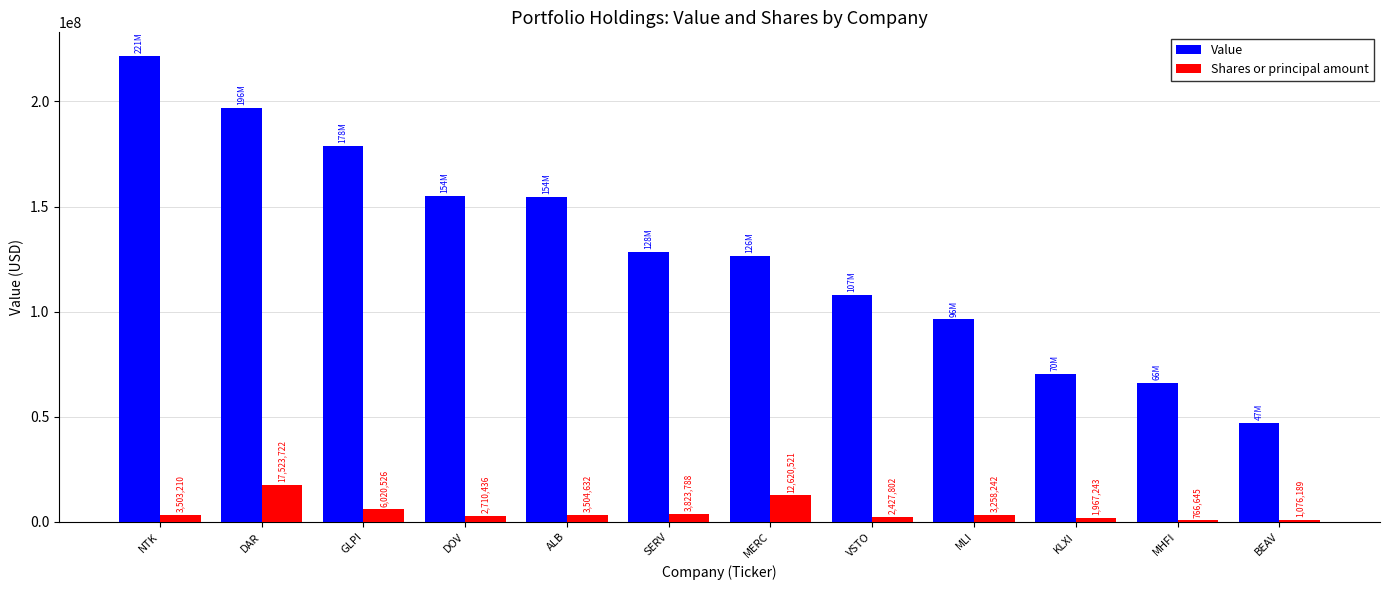

Is it true that Value equals 216630545 at MERC?

False